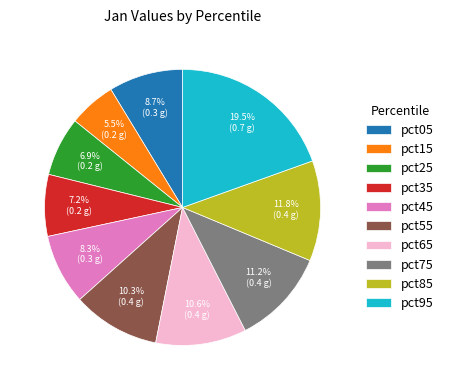

What is the largest slice in the pie chart?

pct95